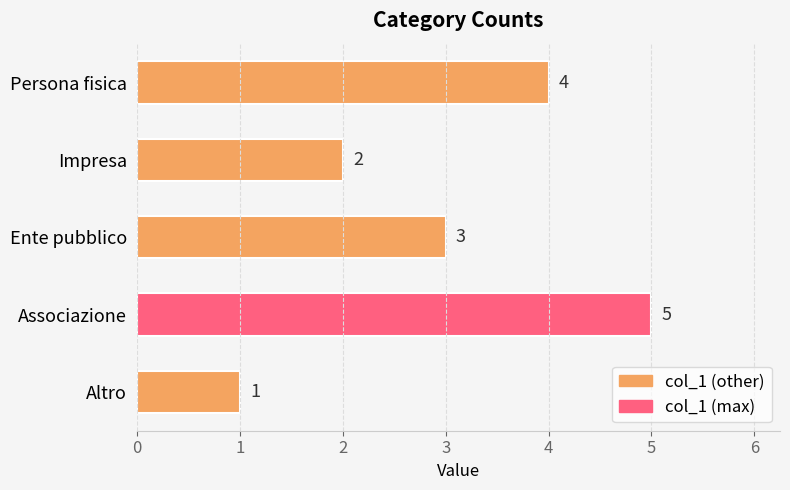

Reading top to bottom, extract all data points from this chart.

4	2	3	5	1